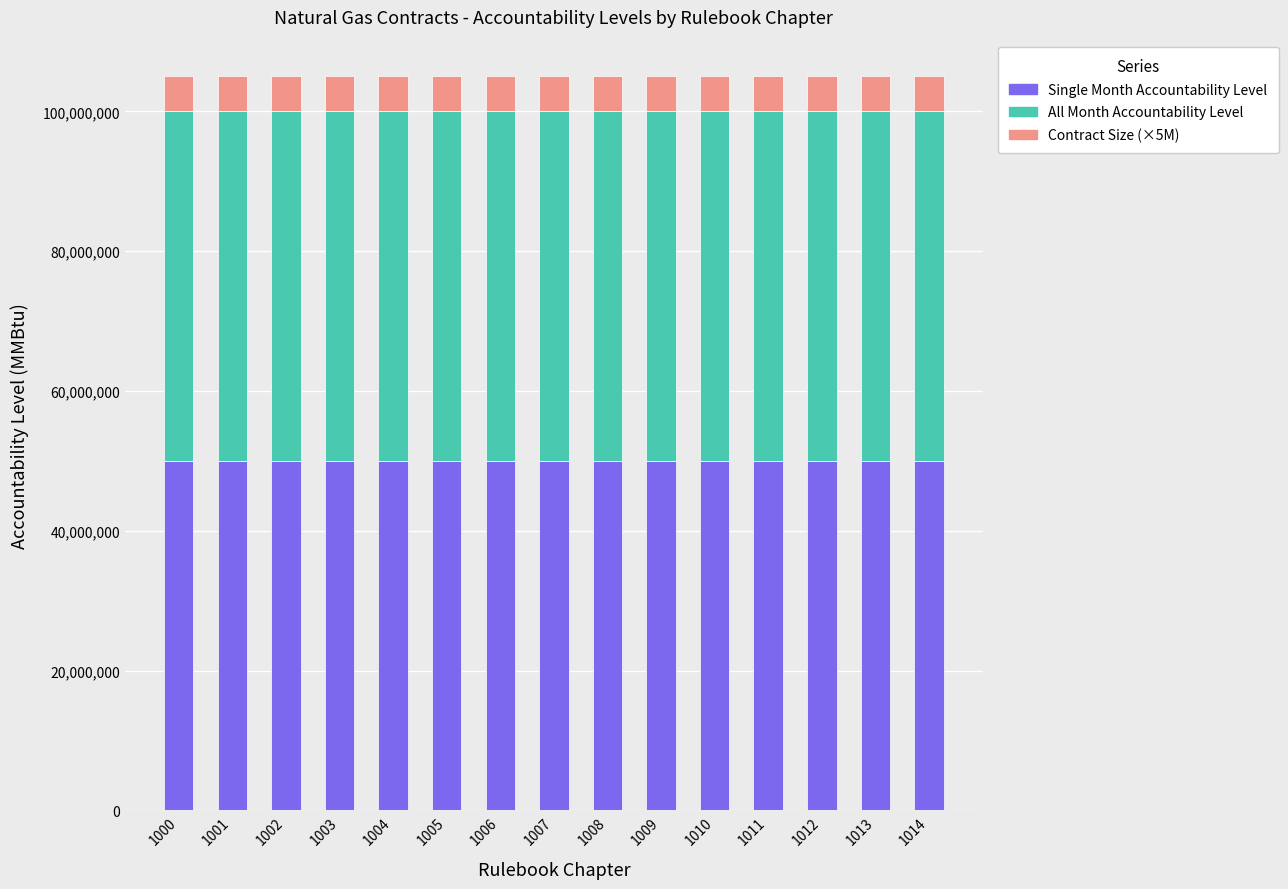

What is the sum of the Single Month Accountability Level values at 1005 and 1011?

100000000